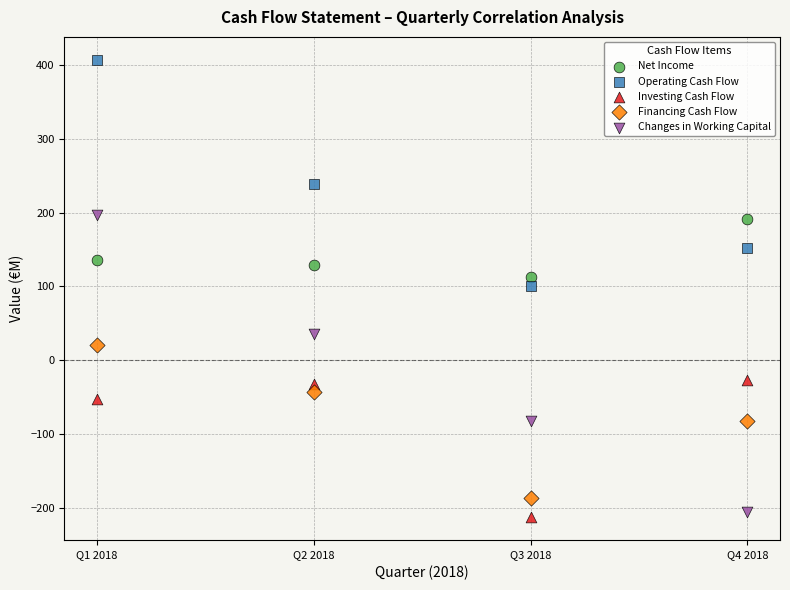

Across all data points, what is the range of Y values (max minus min)?

619.3